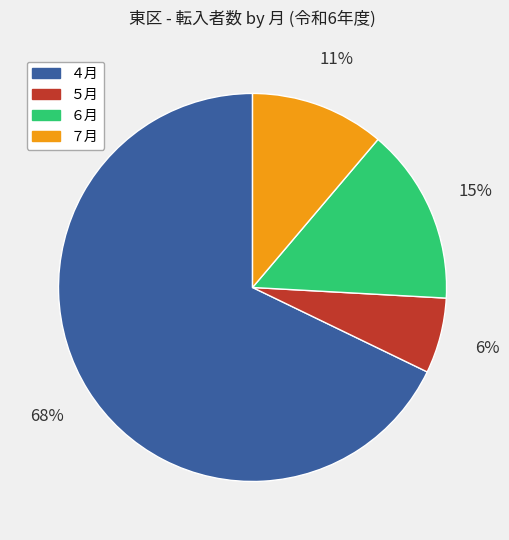

Between ５月 and ７月, which is larger?

７月